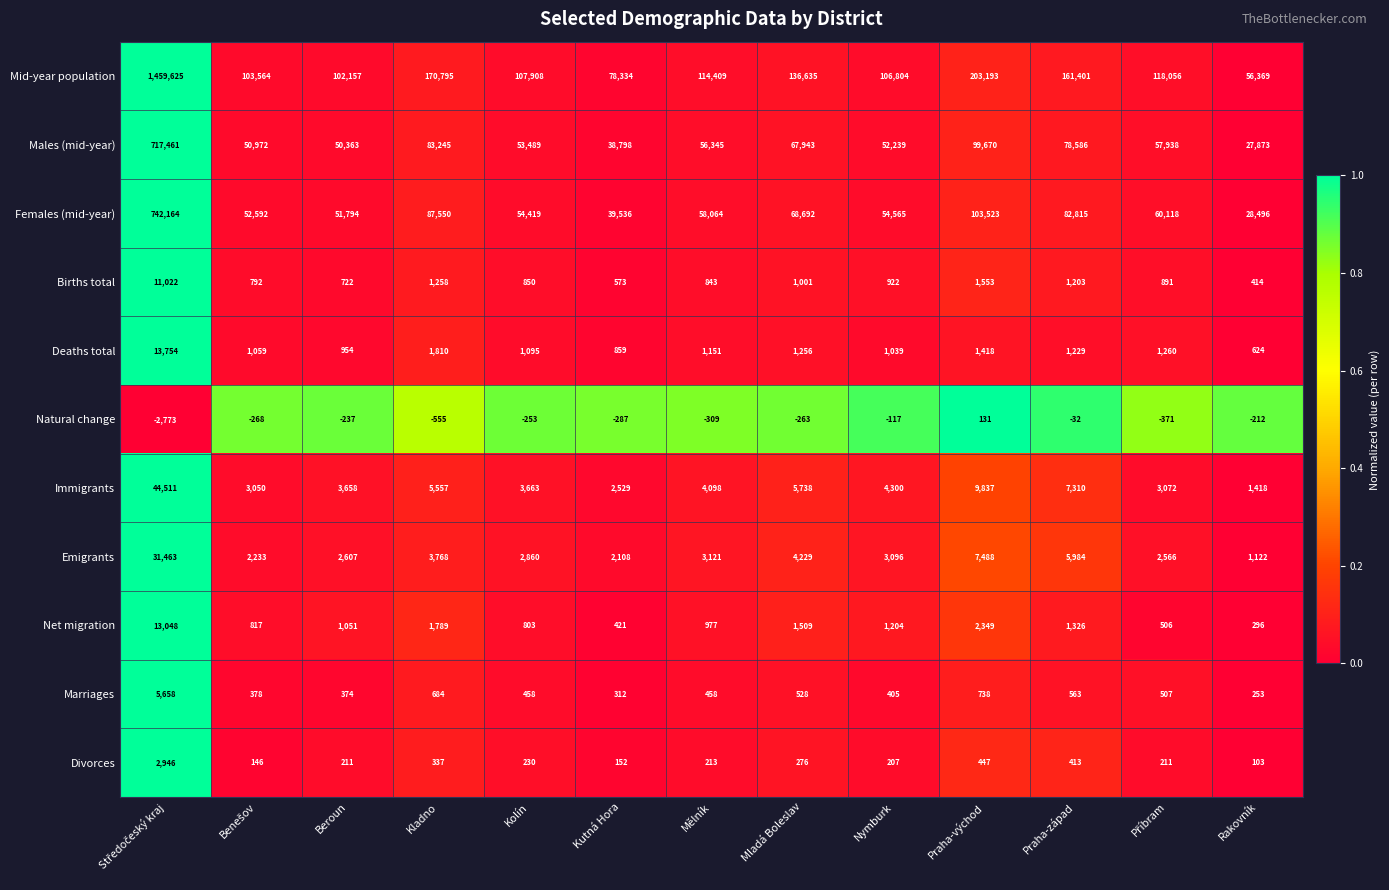

What is the total value across all series at Praha-západ?

340798